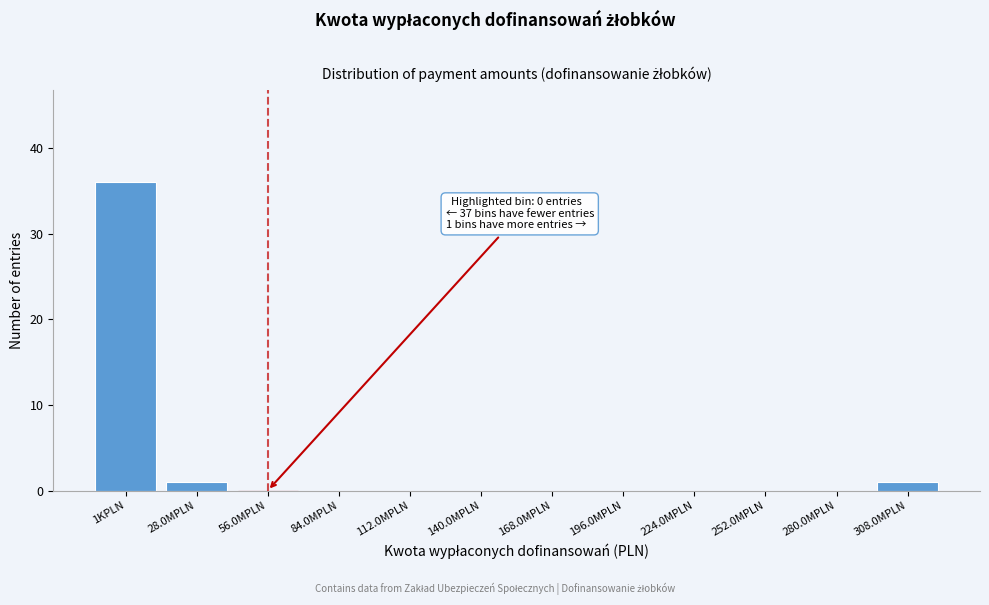

Reading left to right, list all the values displayed in this chart.

1KPLN=36	28.0MPLN=1	56.0MPLN=0	84.0MPLN=0	112.0MPLN=0	140.0MPLN=0	168.0MPLN=0	196.0MPLN=0	224.0MPLN=0	252.0MPLN=0	280.0MPLN=0	308.0MPLN=1